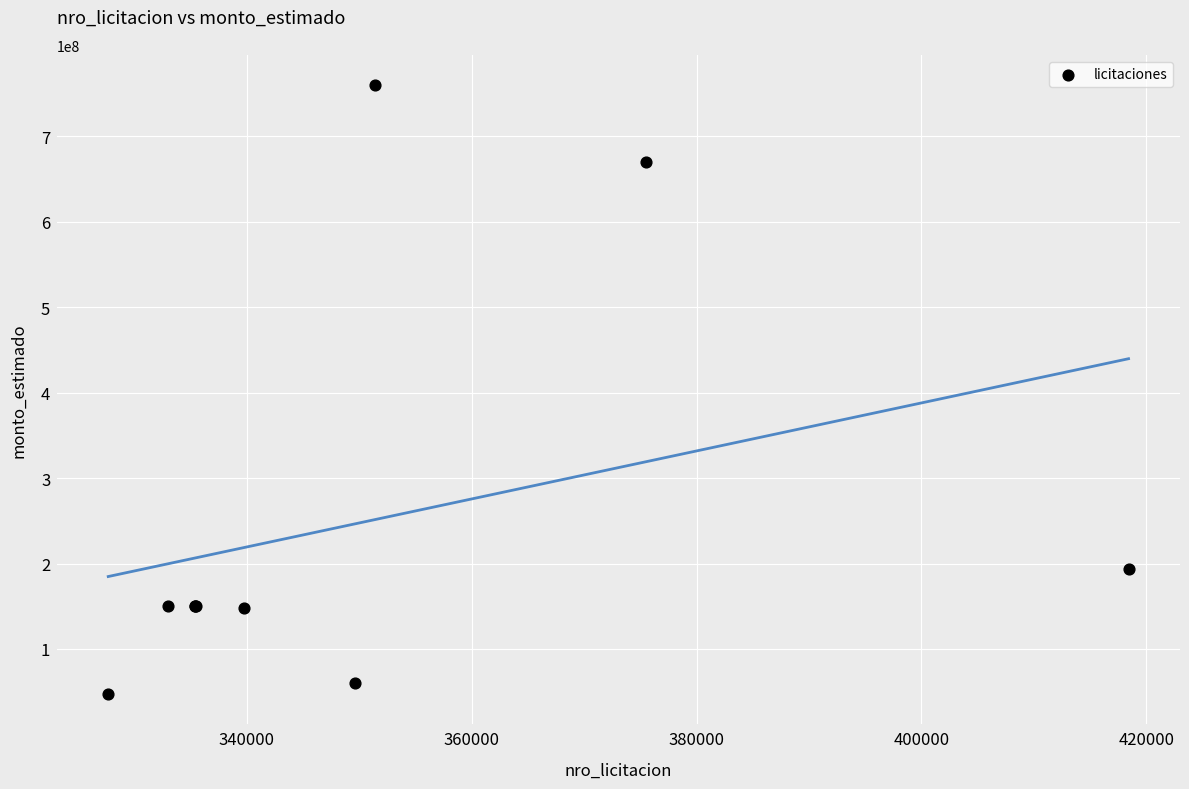

What Y value in the scatter plot is closest to 403750000?

193833333